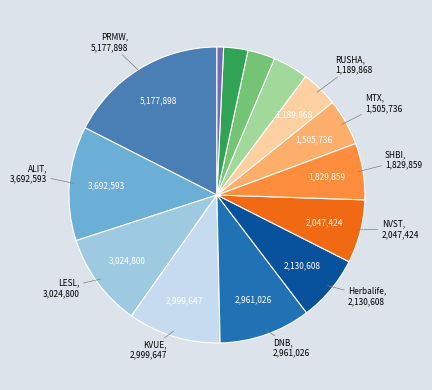

Is there any slice that represents more than half of the pie?

No